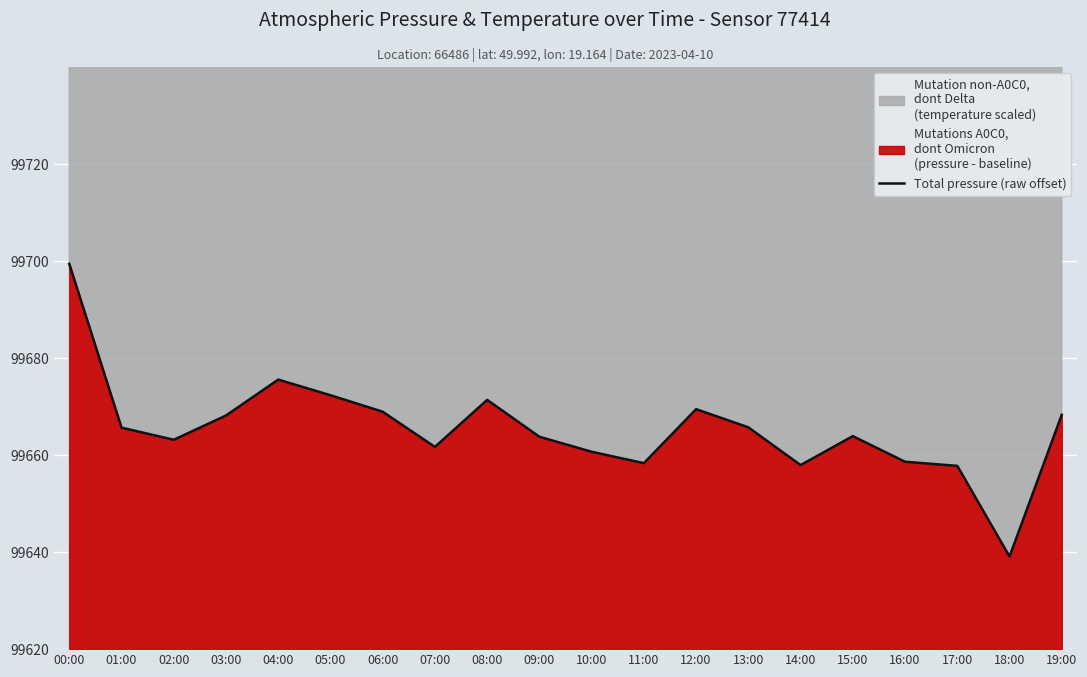

What position from the right is 04:00?

16